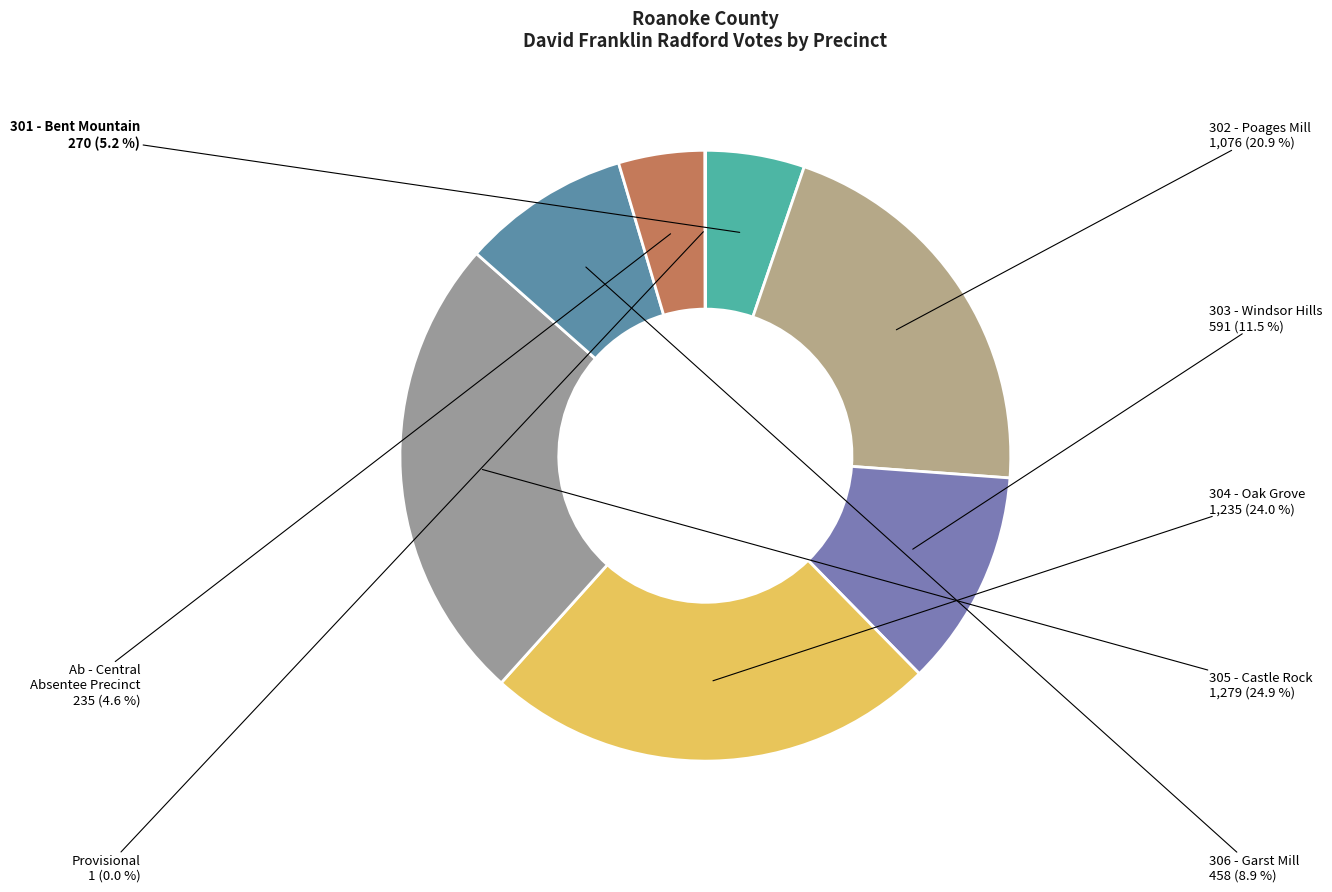

To the nearest percent, what is the difference between the largest and smallest slice percentages?

25%